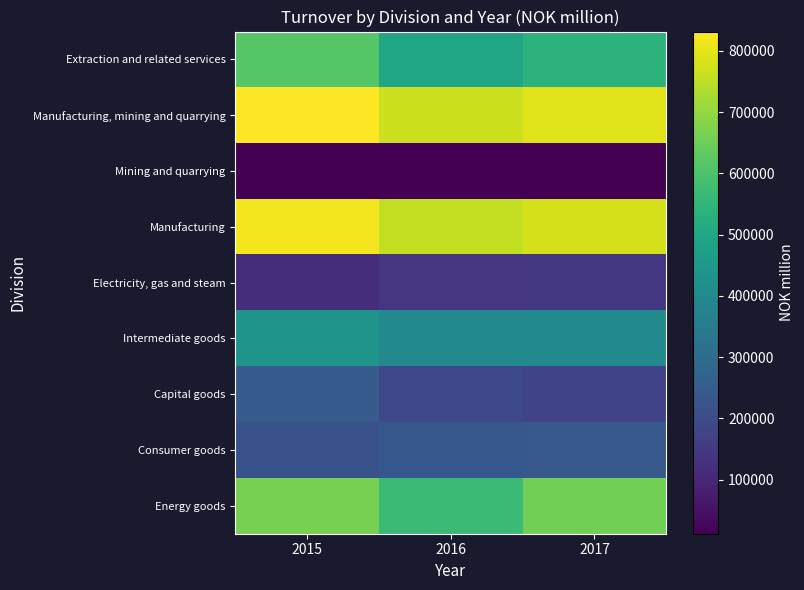

Rank the series by their maximum value, from lowest to highest.

Mining and quarrying, Electricity, gas and steam, Consumer goods, Capital goods, Intermediate goods, Extraction and related services, Energy goods, Manufacturing, Manufacturing, mining and quarrying